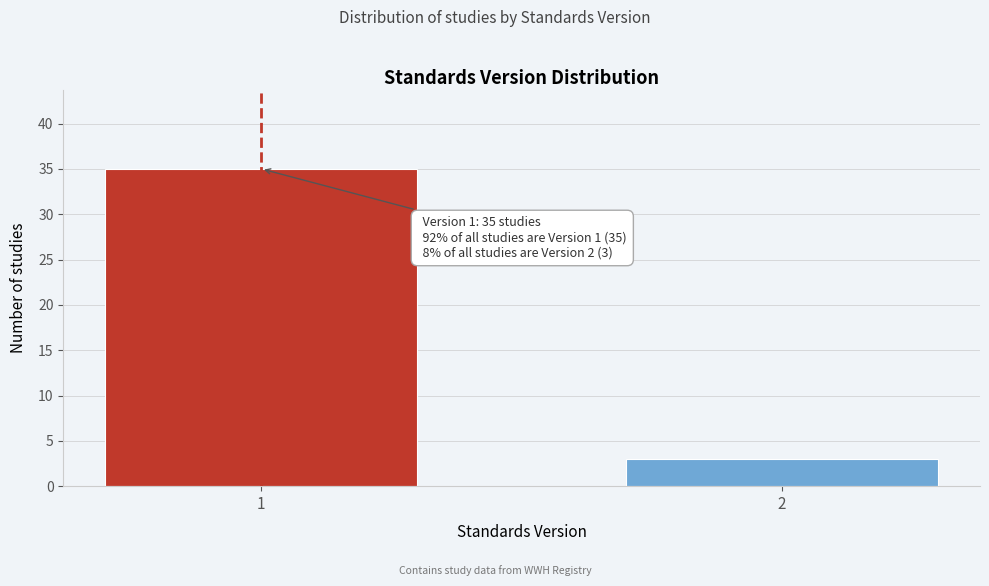

Reading right to left, transcribe all the data shown in this chart.

3	35